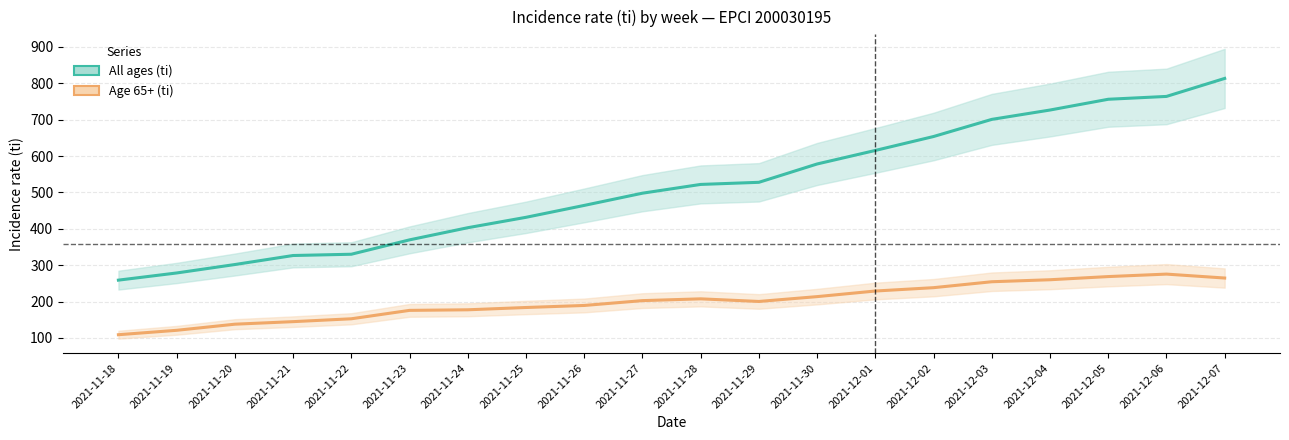

How many values in the All ages (ti) series are below 522?

10